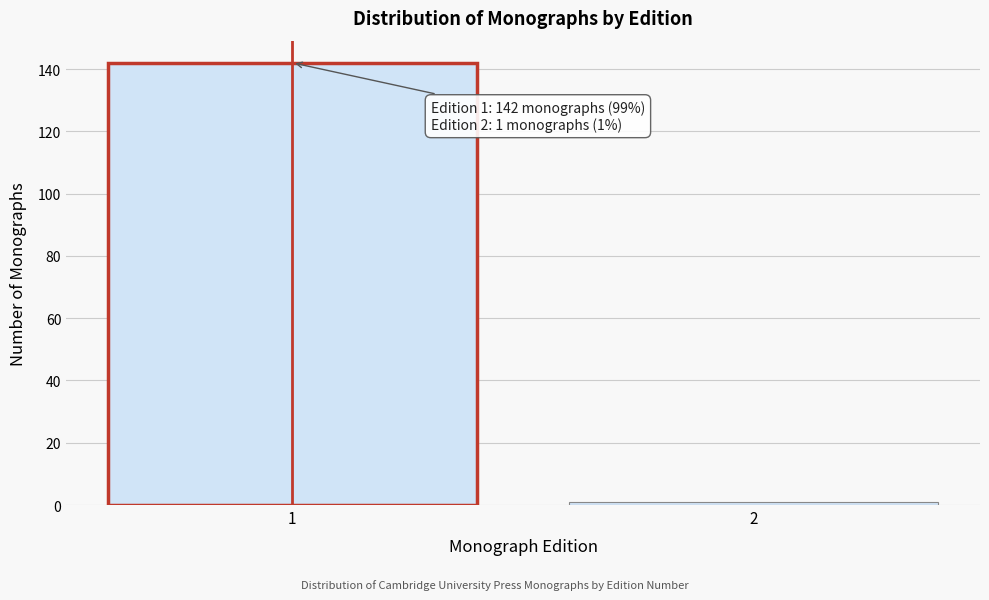

Reading left to right, extract all data points from this chart.

1=142	2=1